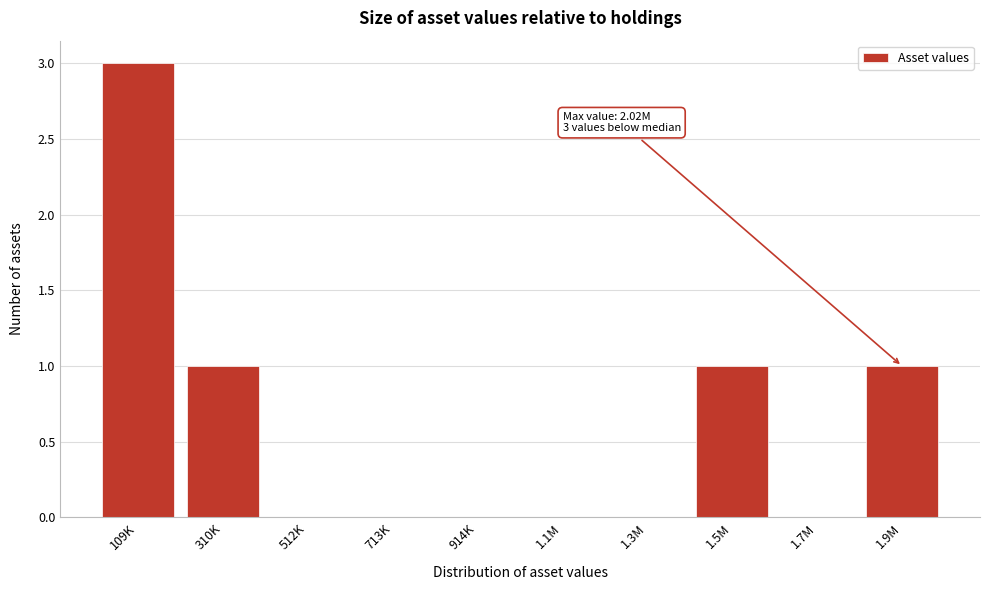

Reading left to right, list all the values displayed in this chart.

109K=3	310K=1	512K=0	713K=0	914K=0	1.1M=0	1.3M=0	1.5M=1	1.7M=0	1.9M=1